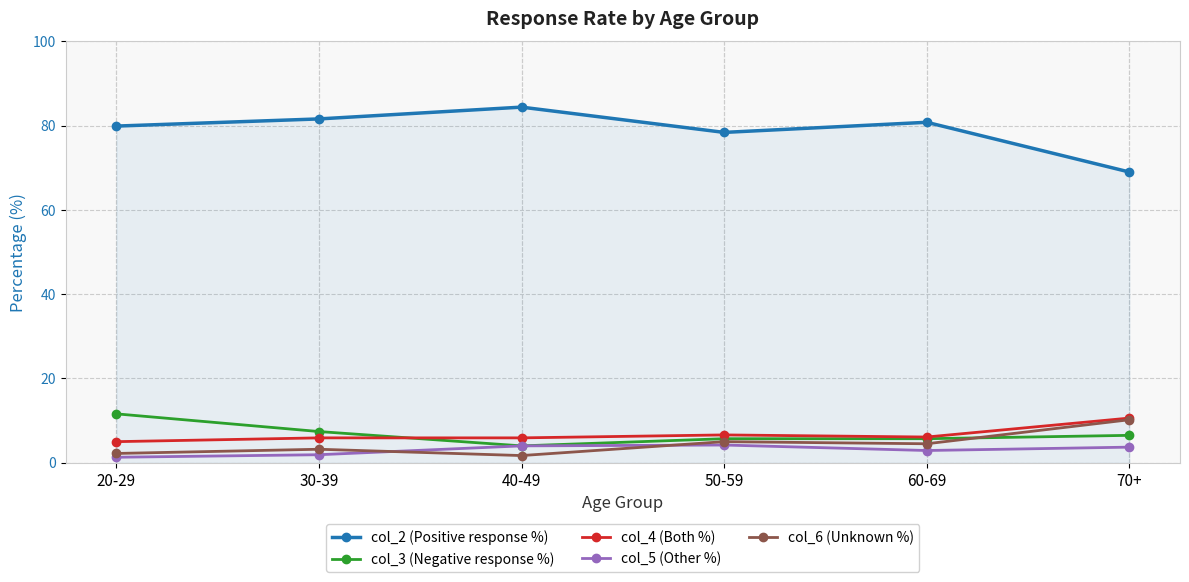

What is the difference between the second highest and second lowest values in the col_6 (Unknown %) series?

2.8